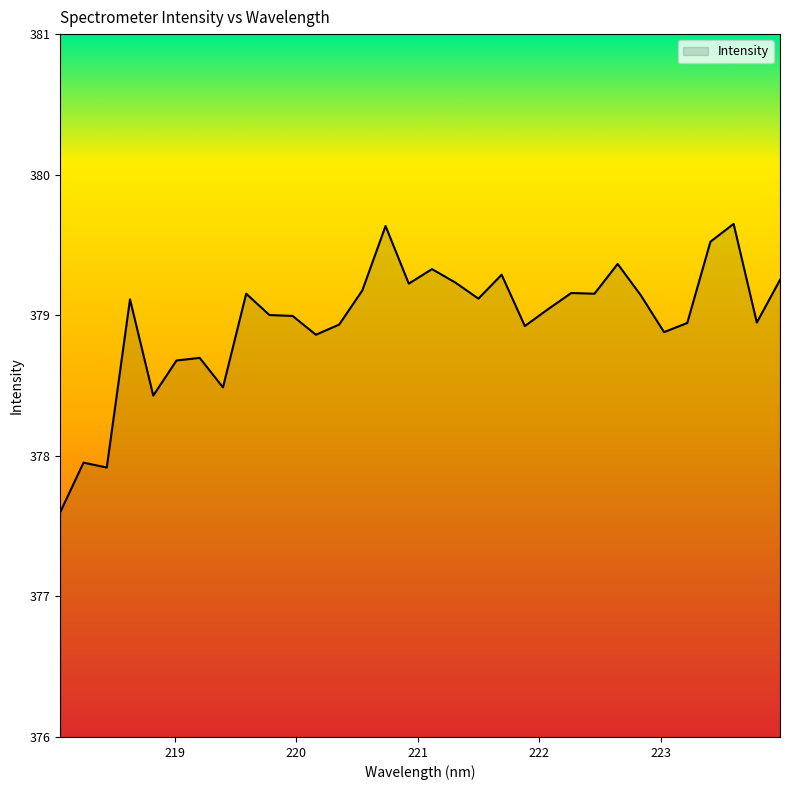

What is the smallest value displayed?

377.6